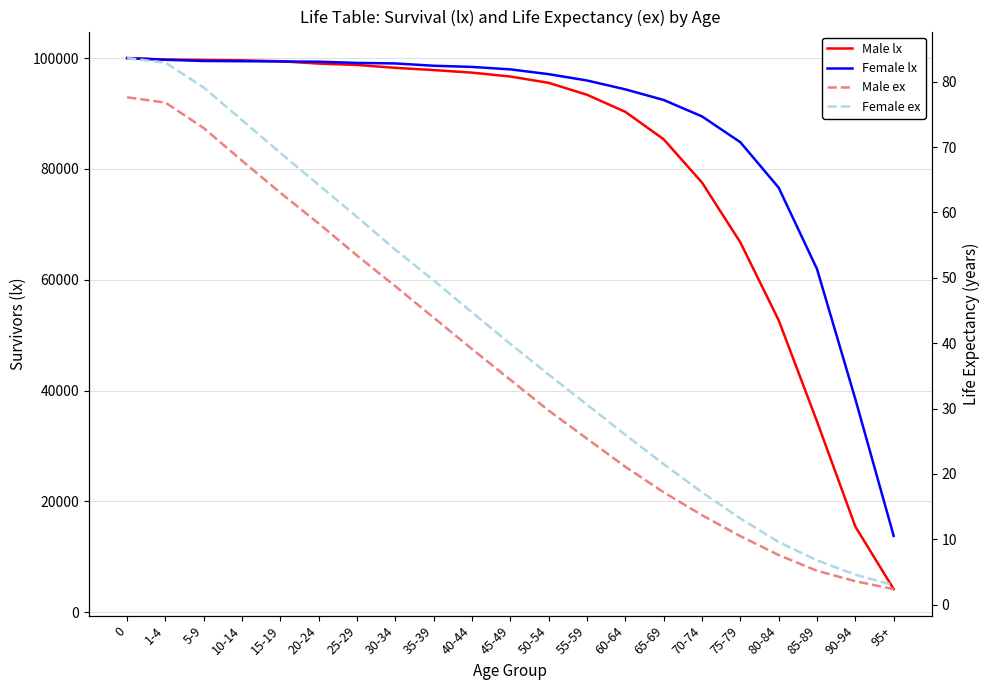

Rank the series at 5-9 from highest to lowest value.

Male lx, Female lx, Female ex, Male ex